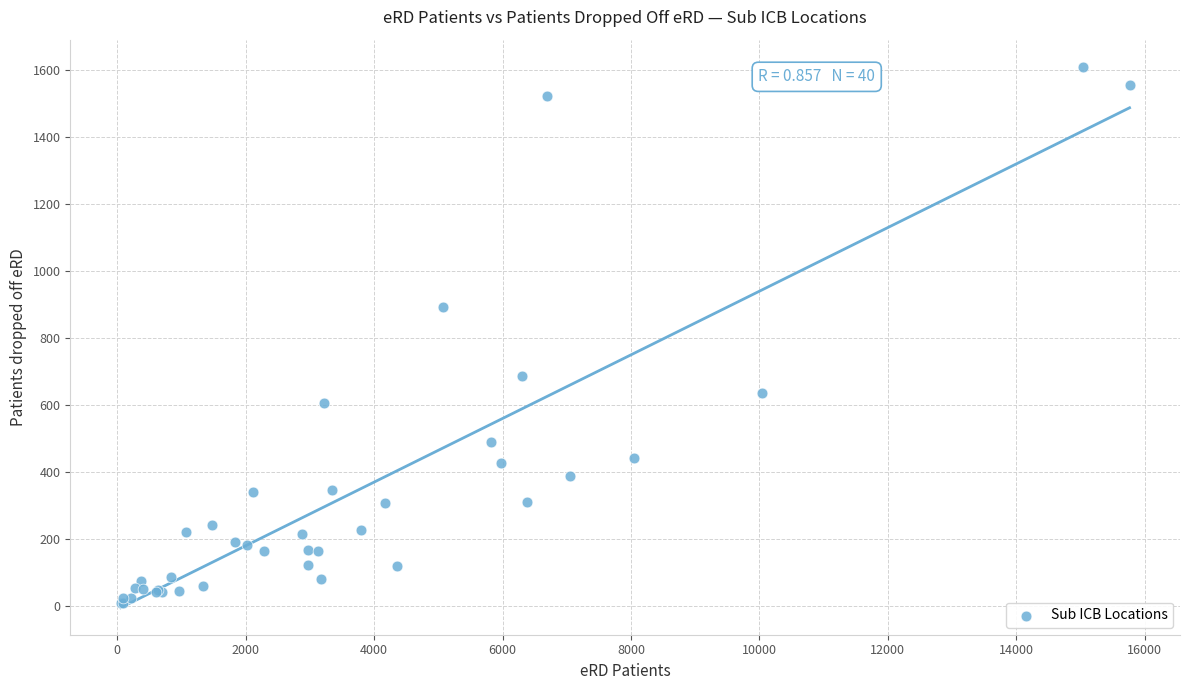

What Y value in the scatter plot is closest to 810?

892